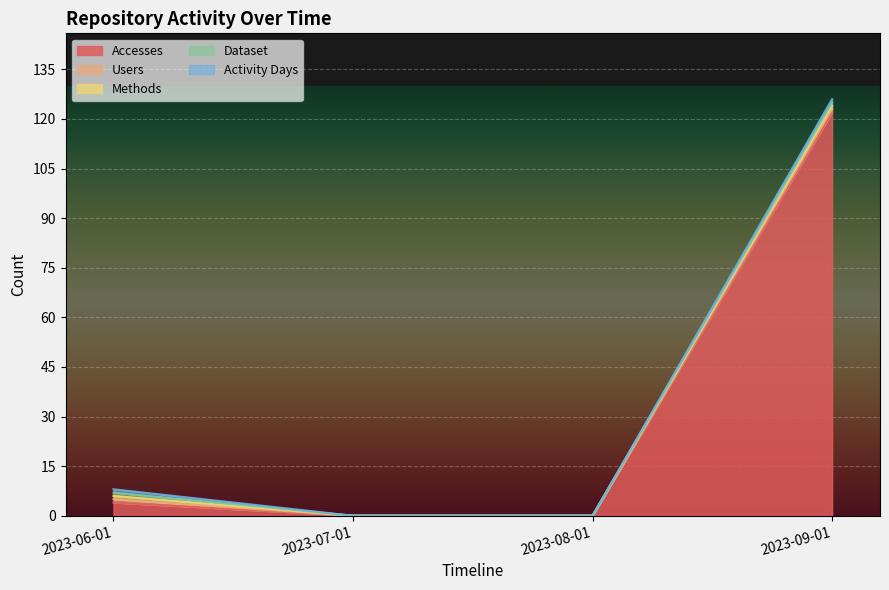

Reading left to right, transcribe all the data shown in this chart.

Accesses: 2023-06-01=4	2023-07-01=0	2023-08-01=0	2023-09-01=122
Users: 2023-06-01=1	2023-07-01=0	2023-08-01=0	2023-09-01=1
Methods: 2023-06-01=1	2023-07-01=0	2023-08-01=0	2023-09-01=1
Dataset: 2023-06-01=1	2023-07-01=0	2023-08-01=0	2023-09-01=1
Activity Days: 2023-06-01=1	2023-07-01=0	2023-08-01=0	2023-09-01=1